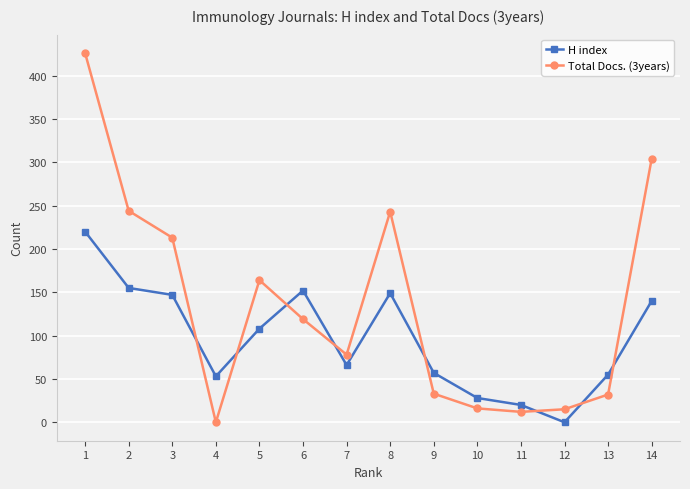

At which label does H index reach its minimum?

12